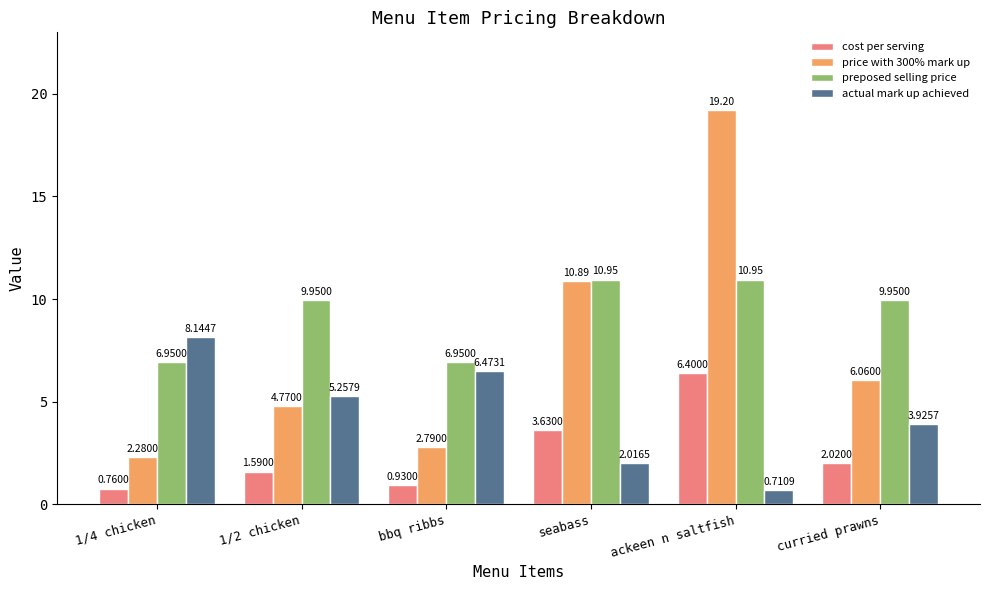

Which series has the widest spread of values?

price with 300% mark up